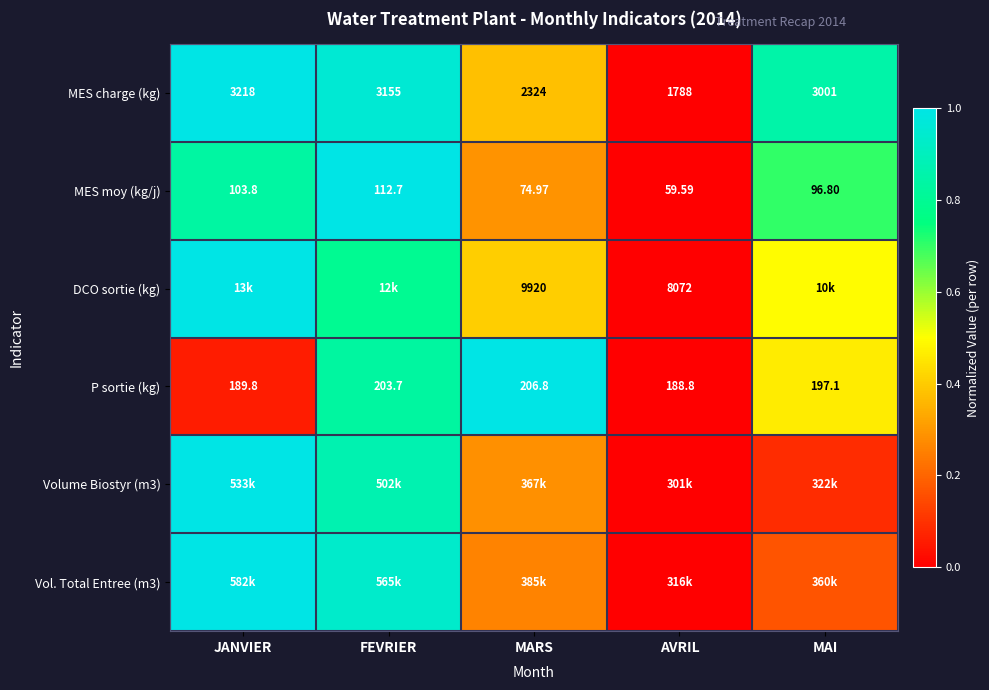

Where is MES charge (kg) nearest to the value 2503?

MARS